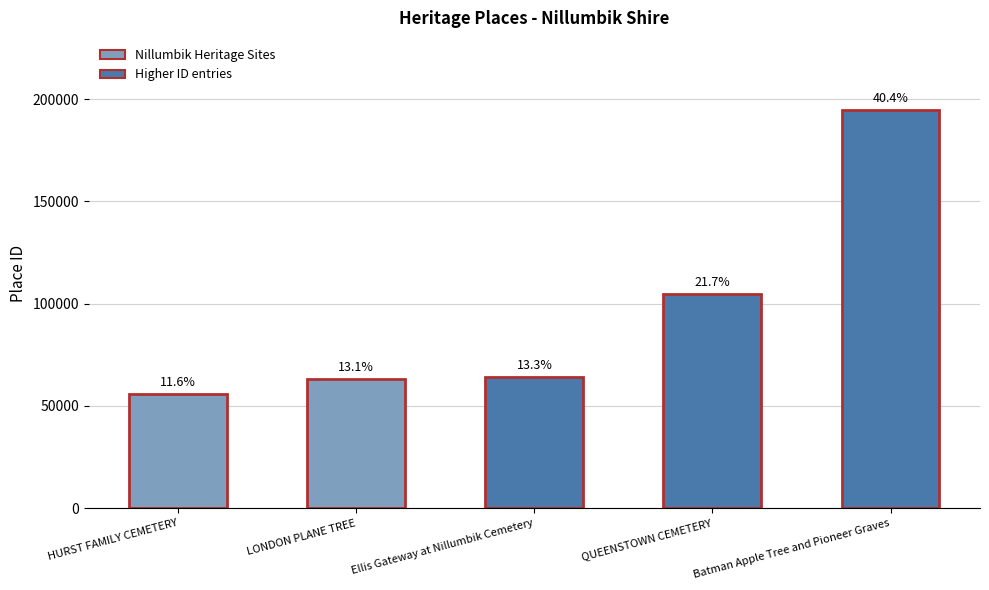

Reading left to right, what are all the values shown in this chart?

HURST FAMILY CEMETERY=55819	LONDON PLANE TREE=63375	Ellis Gateway at Nillumbik Cemetery=64012	QUEENSTOWN CEMETERY=104515	Batman Apple Tree and Pioneer Graves=194884